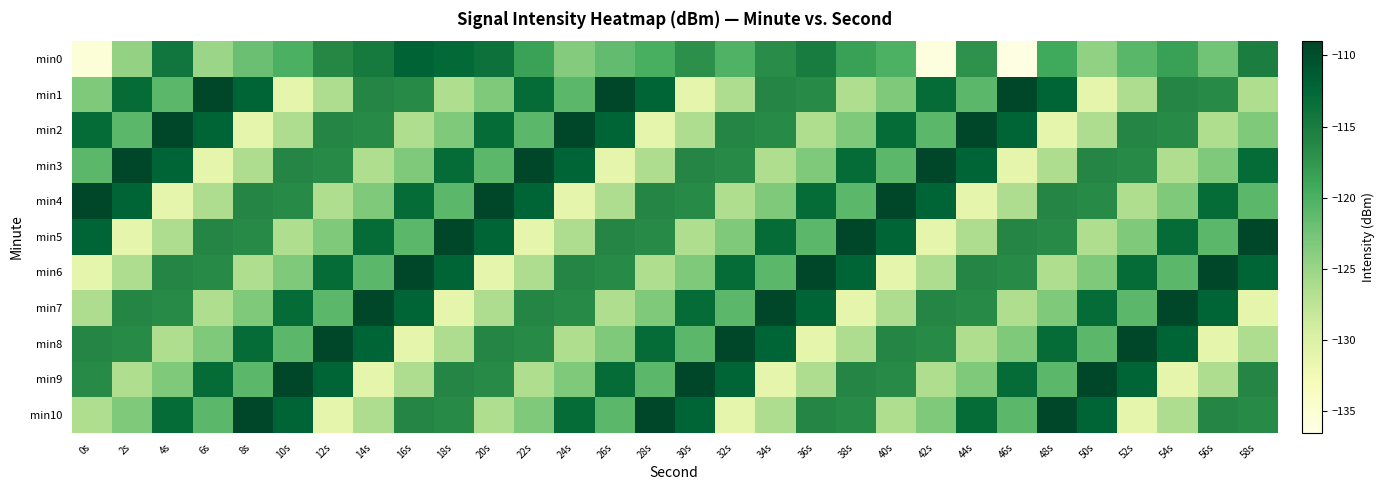

What is the maximum value shown in the chart?

-109.1